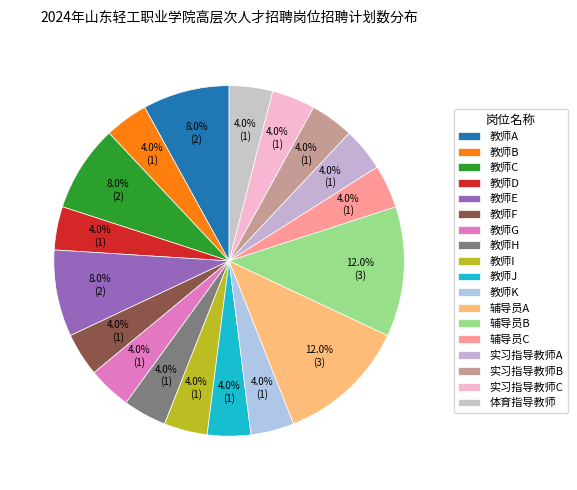

Does any single category account for the majority?

No